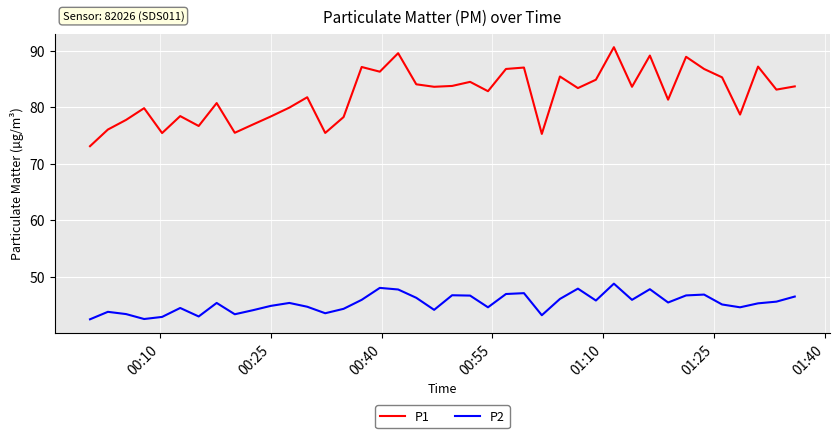

What is the average value of the P2 series?

45.4